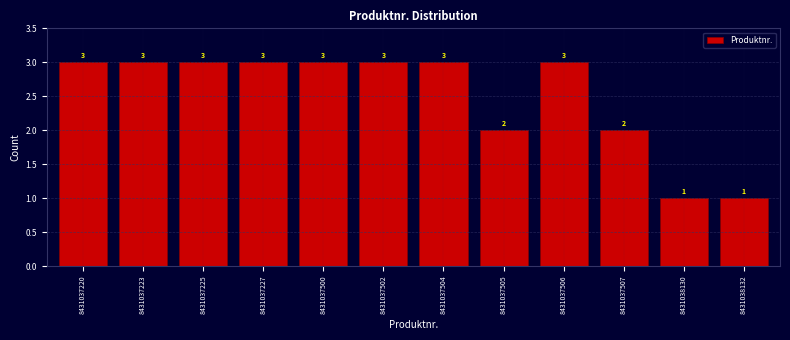

Reading left to right, what are all the values shown in this chart?

3	3	3	3	3	3	3	2	3	2	1	1